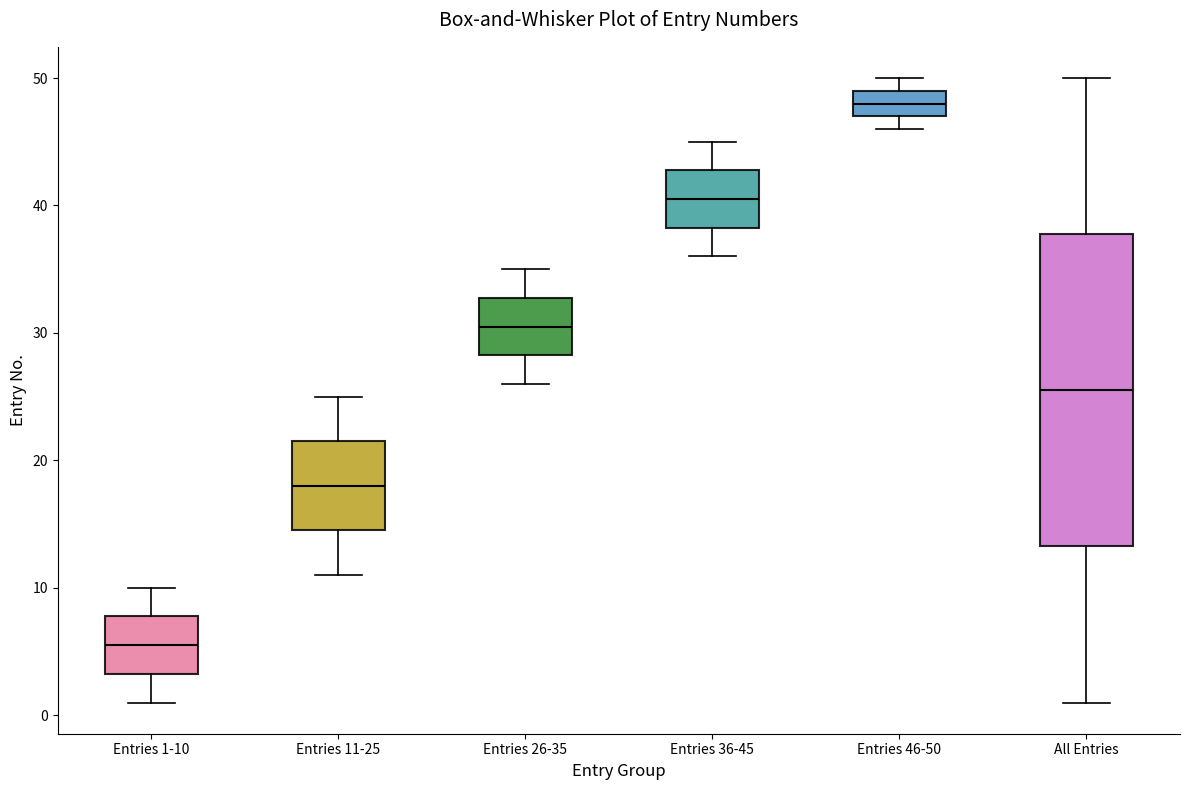

Reading left to right, read every box against the y-axis: the position of its median line, the range the box covers, and the ends of its whiskers. The values are not printed on the chart, so give them approximately, as read against the axis.

Entries 1-10: median 6, box 3 to 8, whiskers 1 to 10
Entries 11-25: median 18, box 15 to 22, whiskers 11 to 25
Entries 26-35: median 31, box 28 to 33, whiskers 26 to 35
Entries 36-45: median 41, box 38 to 43, whiskers 36 to 45
Entries 46-50: median 48, box 47 to 49, whiskers 46 to 50
All Entries: median 26, box 13 to 38, whiskers 1 to 50